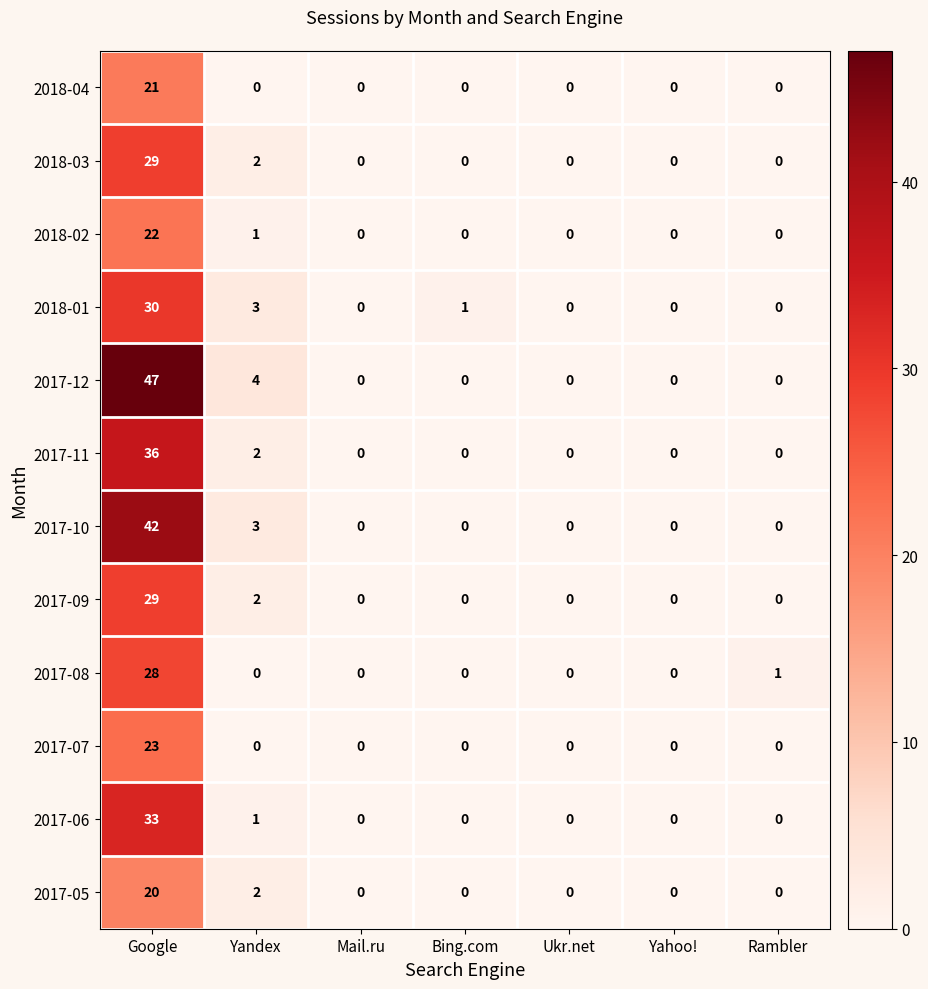

Which series changed the most between Mail.ru and Rambler?

2017-08